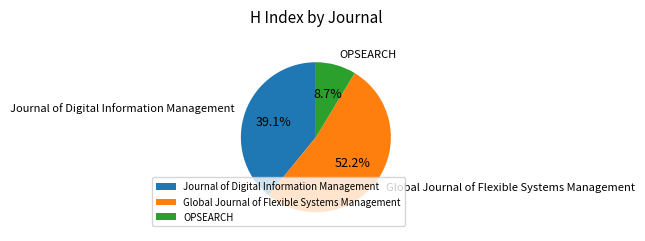

What is the majority slice?

Global Journal of Flexible Systems Management